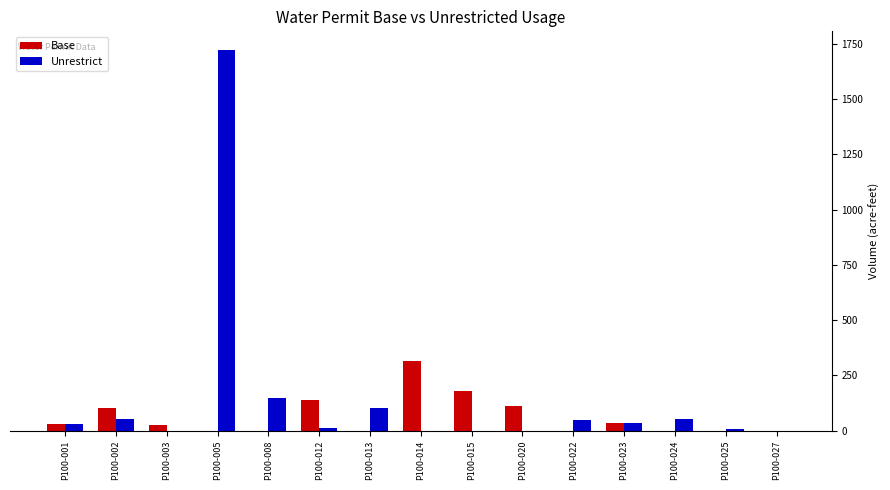

The value of Base at P100-014 is 314.7. True or false?

True